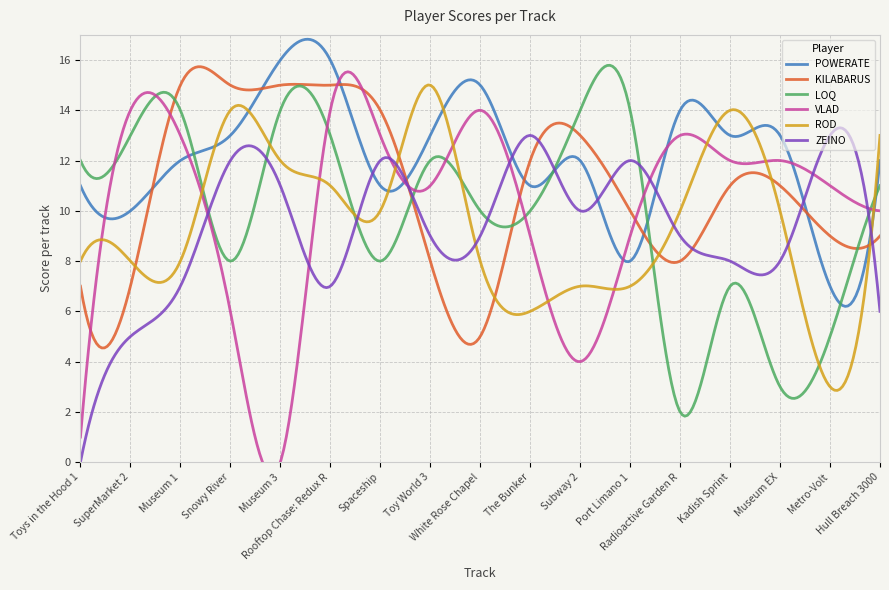

At which category is the sum across all series the highest?

Rooftop Chase: Redux R